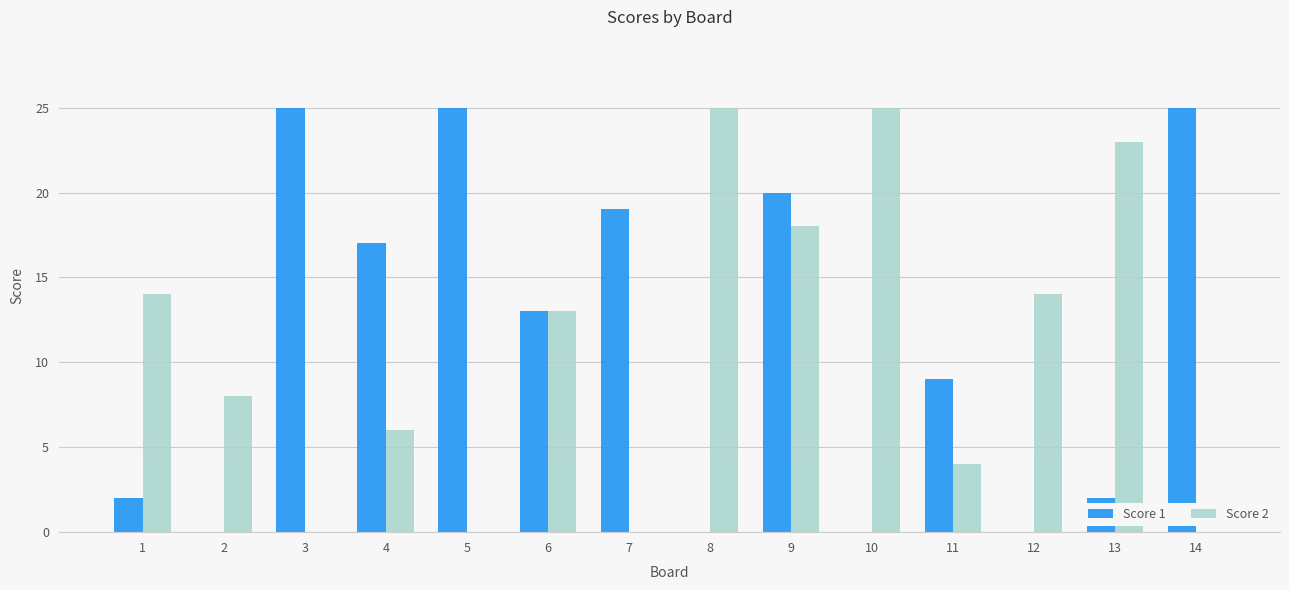

The value of Score 1 at 14 is 41. True or false?

False